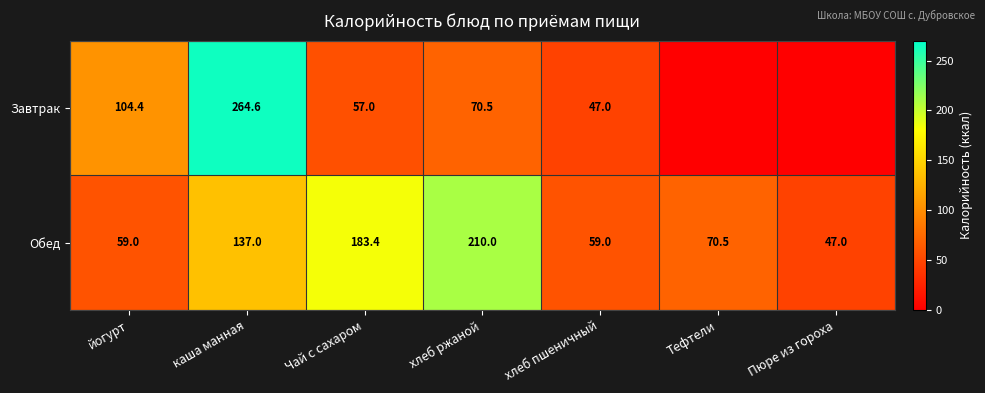

Is the value of Обед at йогурт greater than the value of Завтрак at каша манная?

No